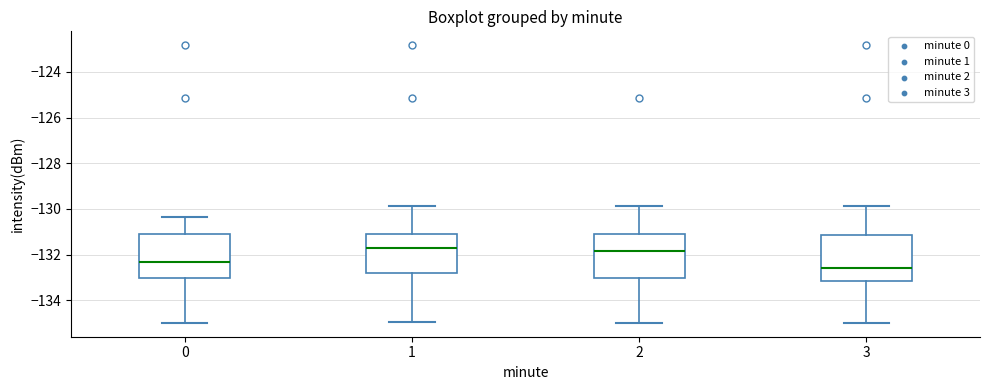

Where does the upper whisker of the box at x = 0 end on the y-axis? The values are not printed on the chart, so give them approximately, as read against the axis.

-130.4